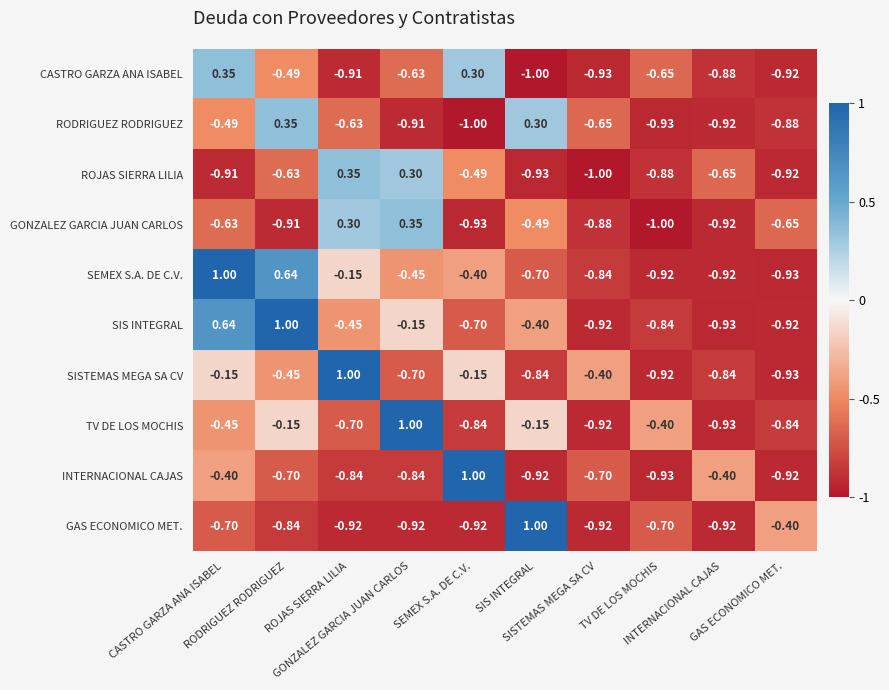

How many distinct data groups are displayed?

10